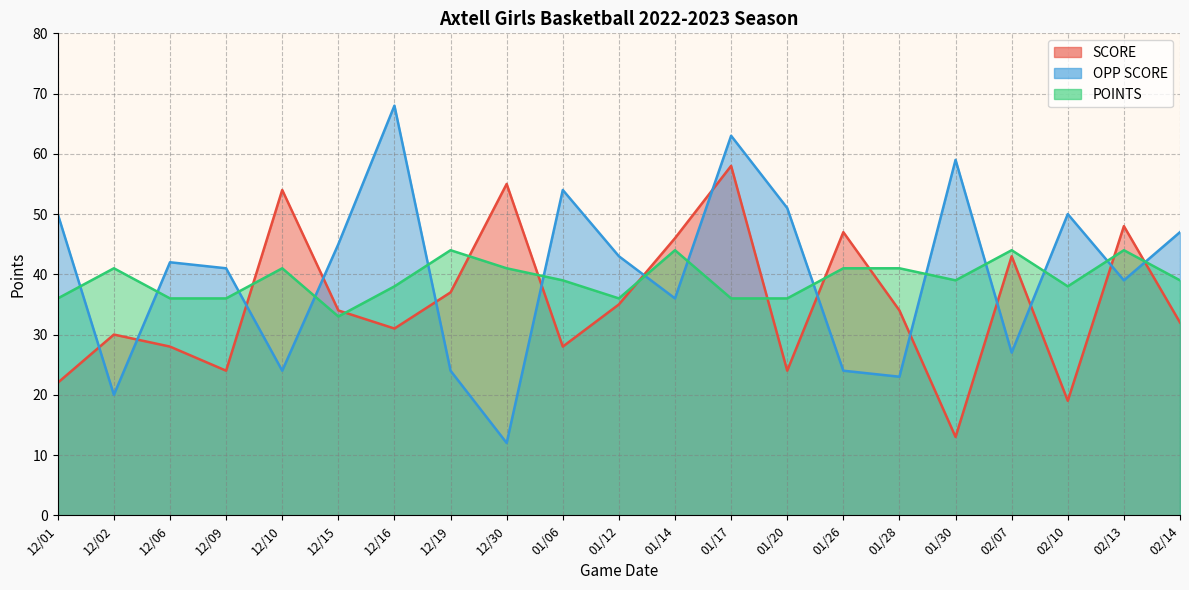

Reading left to right, list all the values displayed in this chart.

SCORE: 22	30	28	24	54	34	31	37	55	28	35	46	58	24	47	34	13	43	19	48	32
OPP SCORE: 50	20	42	41	24	45	68	24	12	54	43	36	63	51	24	23	59	27	50	39	47
POINTS: 36	41	36	36	41	33	38	44	41	39	36	44	36	36	41	41	39	44	38	44	39